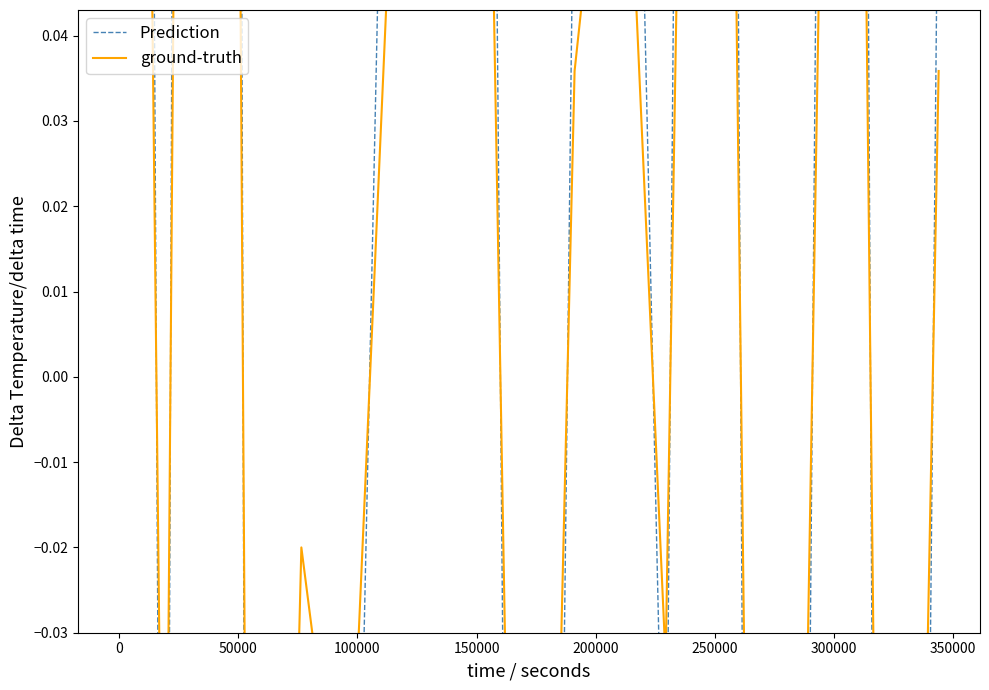

The value of ground-truth at 300000 is 0.2. True or false?

False